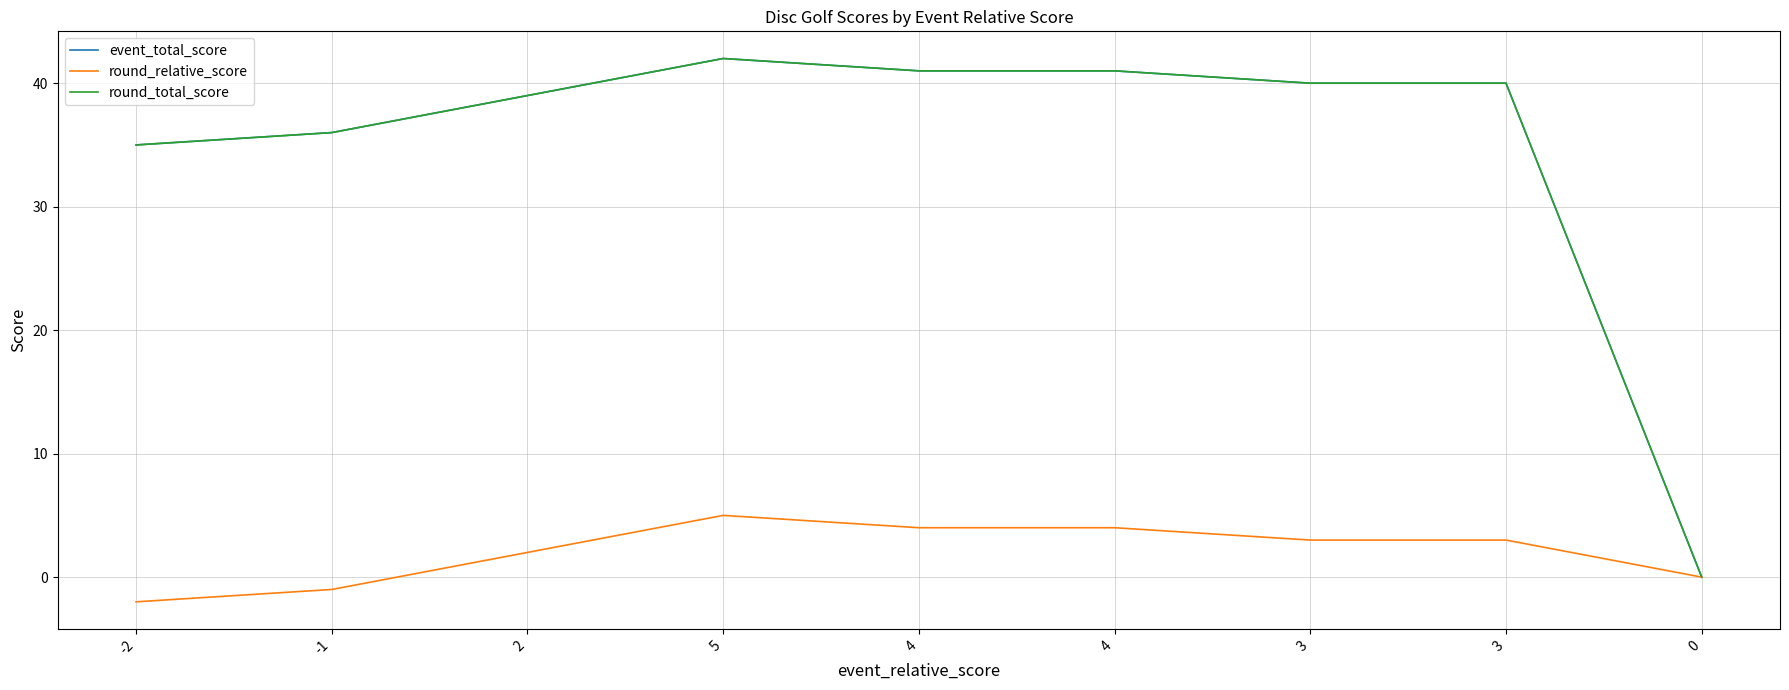

What is the difference between the highest and lowest values at 2?

37